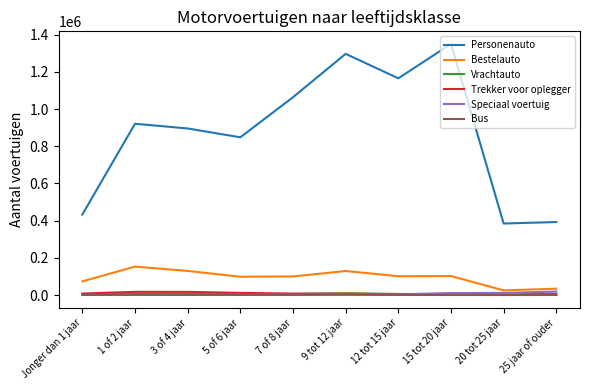

True or false: Personenauto has more than 1 interior local peaks.

True